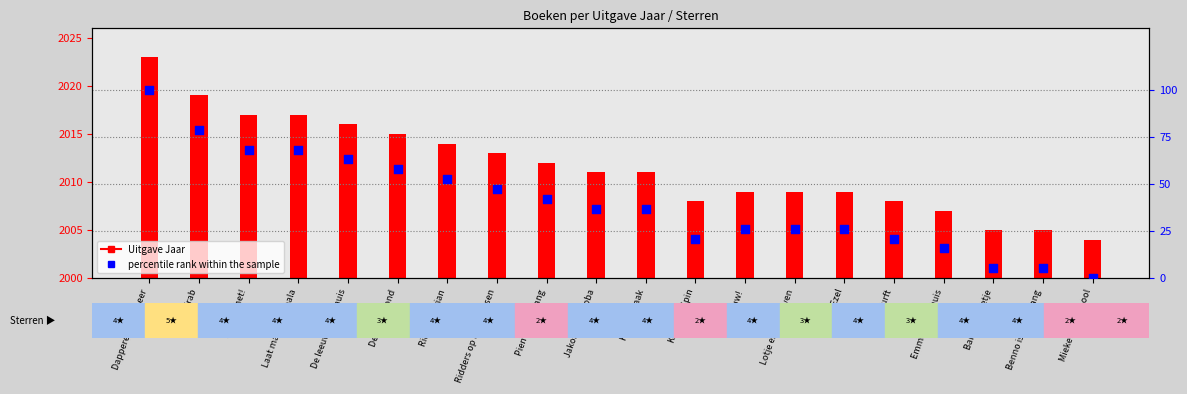

Approximately how many times larger is the value at Pien is niet bang compared to Grrauw!?

1.6